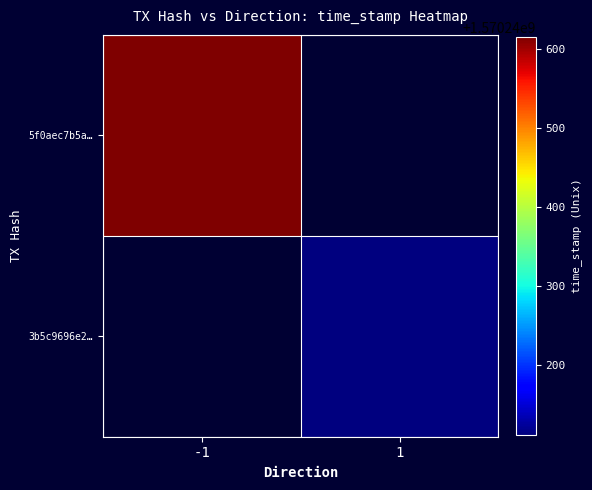

How many 5f0aec7b5a778bad04329928934c7de452a4809 values are between -1 and 1570240616?

2